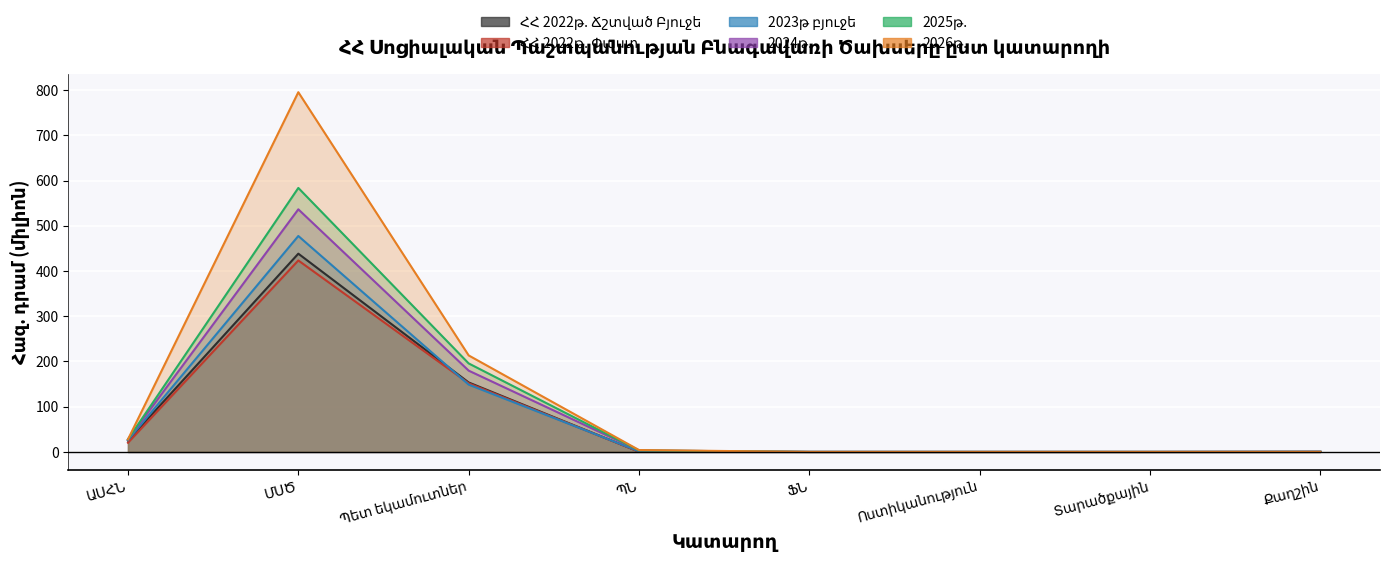

What is the difference between the 2024թ. values at ՖՆ and ԱՍՀՆ?

27.6